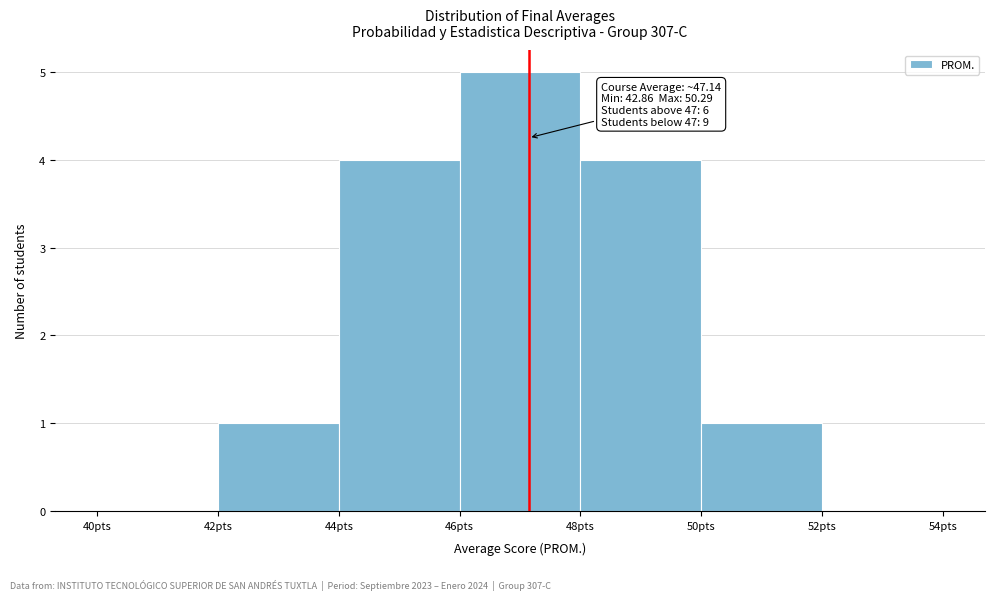

Over which range of the x-axis is the bar tallest?

46 to 48